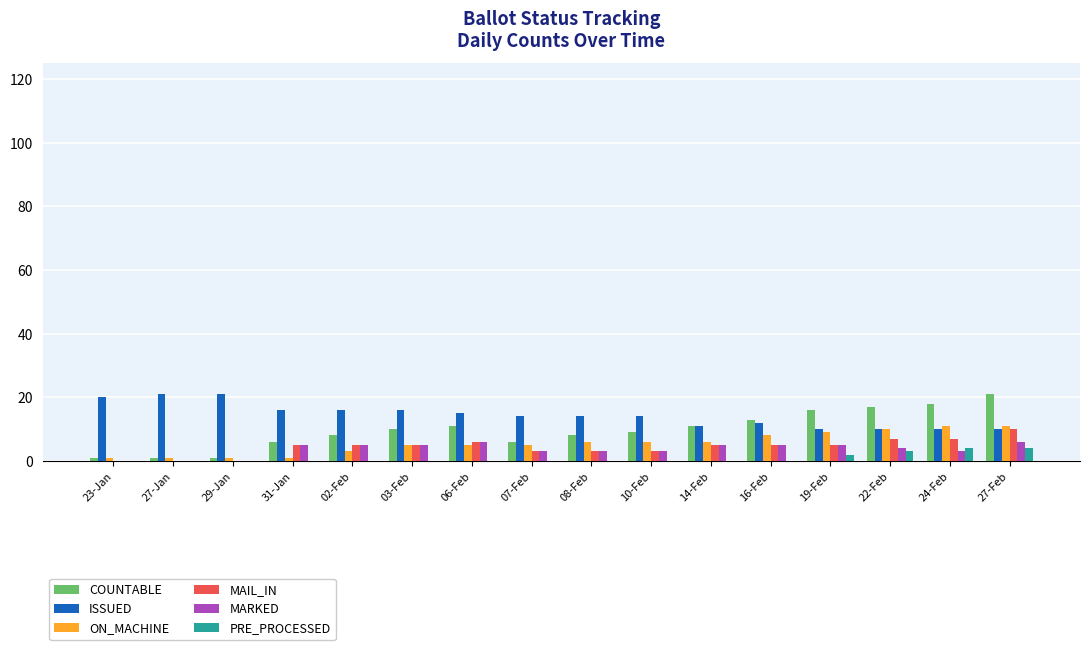

What is the sum of all MARKED values?

58